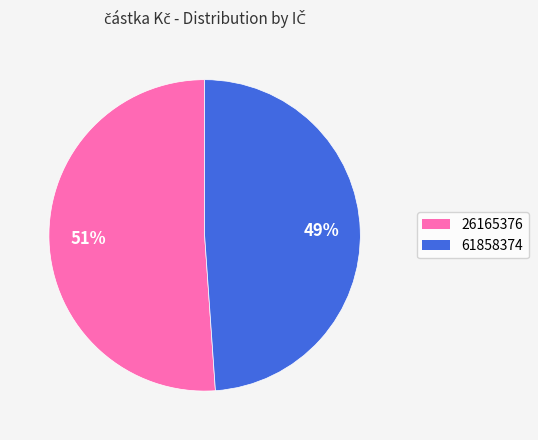

True or false: 61858374 accounts for 58% of the total.

False